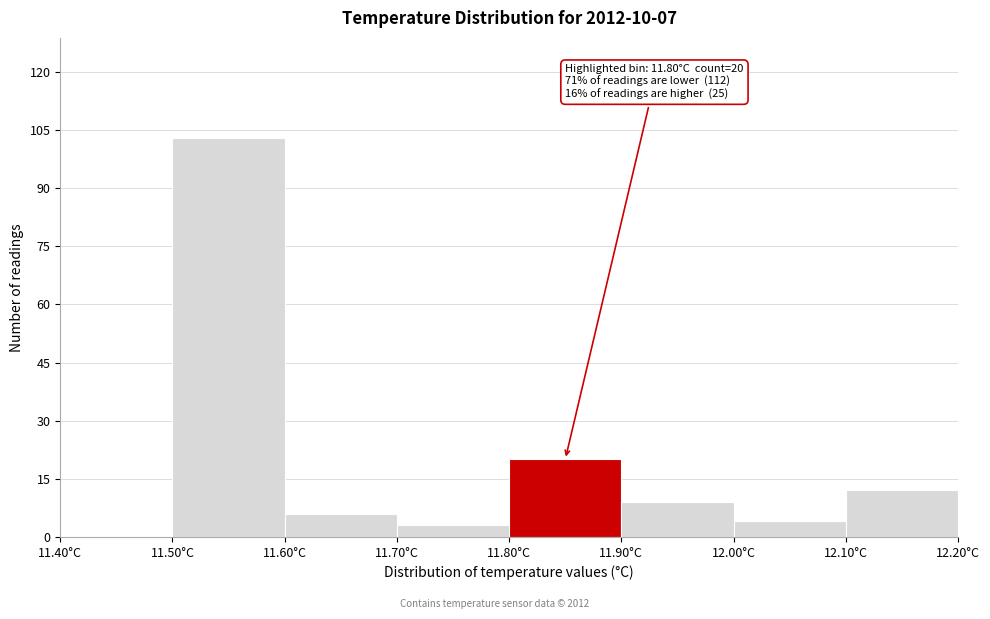

Over which range of the x-axis is the bar tallest?

11.5 to 11.6